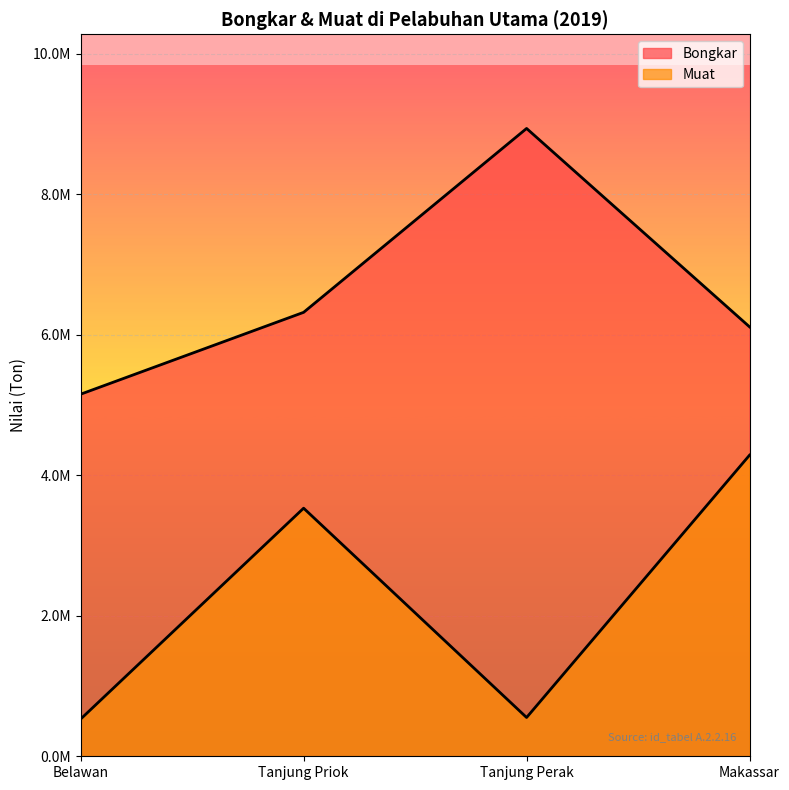

Where is Muat nearest to the value 2408210?

Tanjung Priok